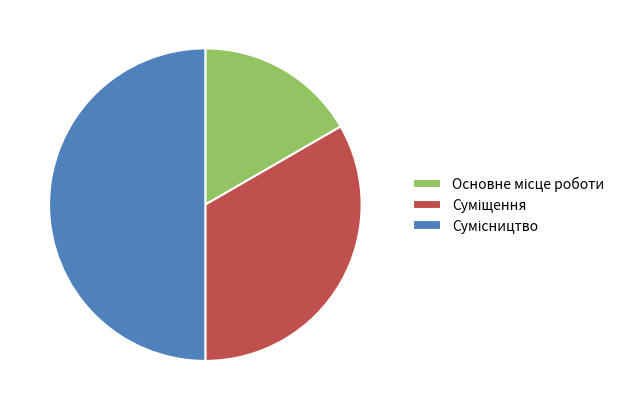

Is there a majority slice in this chart?

No